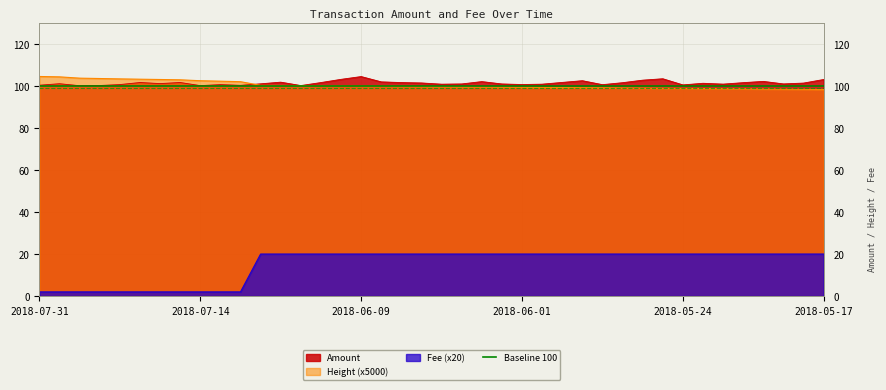

How many categories are shown in the chart?

40